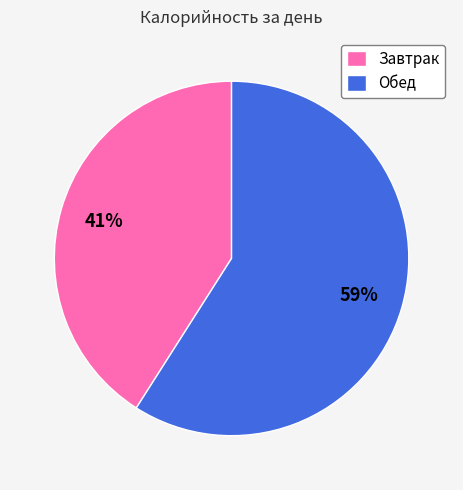

Which slice is the largest?

Обед